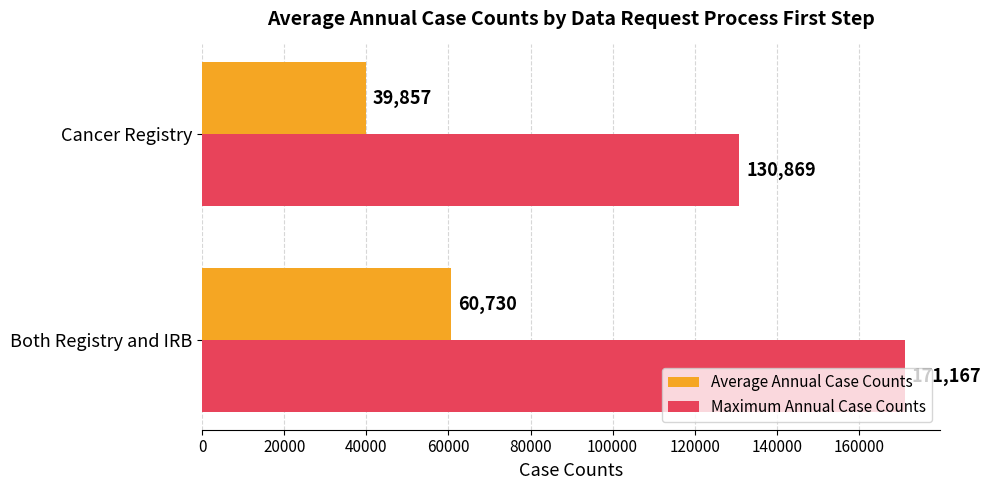

At how many categories does at least one series exceed 103154?

2